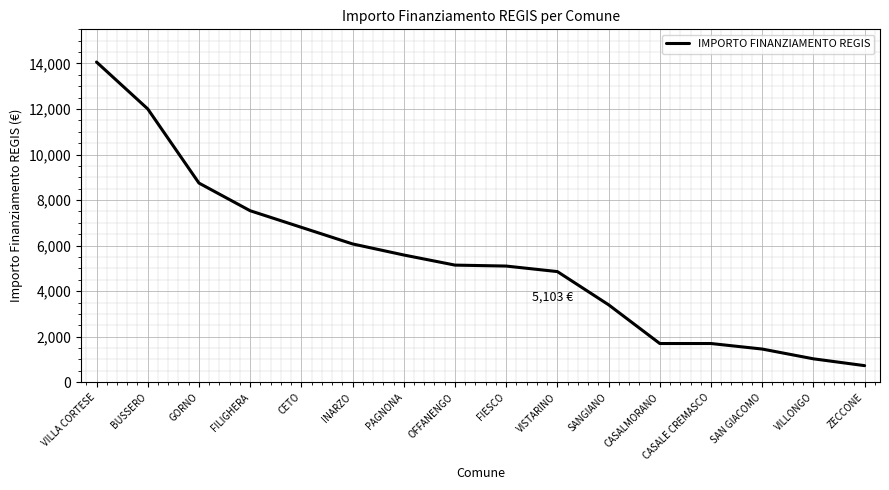

Between VISTARINO and VILLA CORTESE, which is larger?

VILLA CORTESE